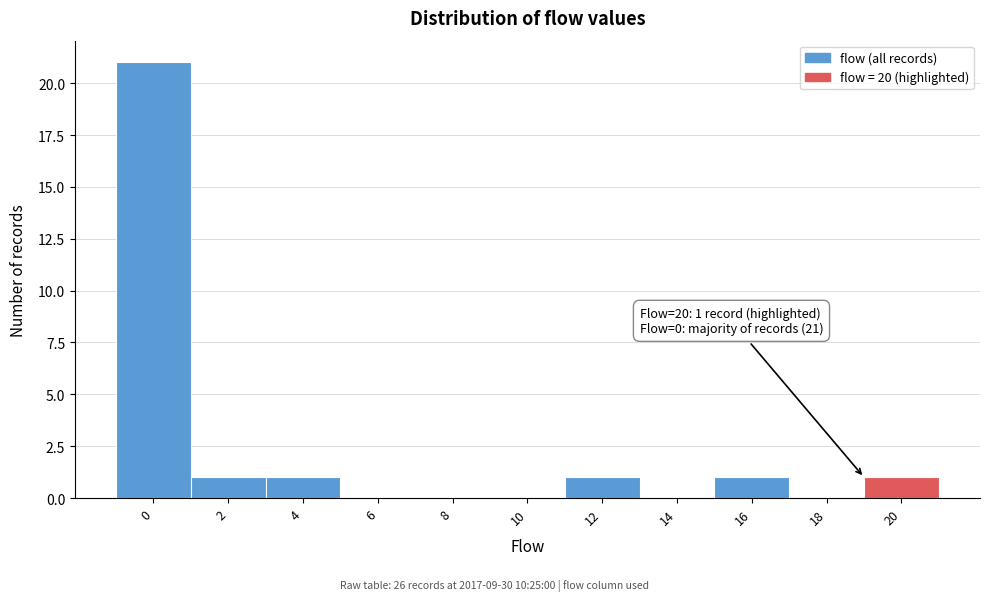

Reading left to right, extract all data points from this chart.

0=21	2=1	4=1	6=0	8=0	10=0	12=1	14=0	16=1	18=0	20=1